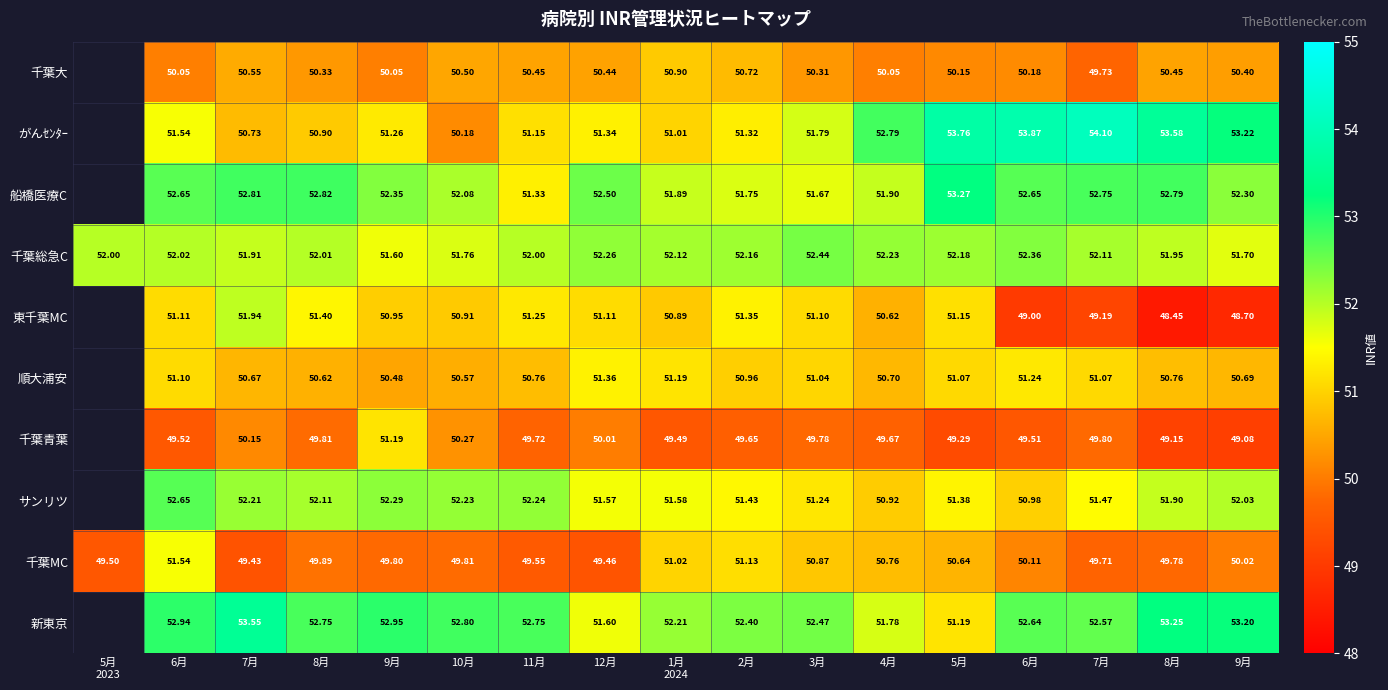

Between 5月 and 8月, which is larger?

8月